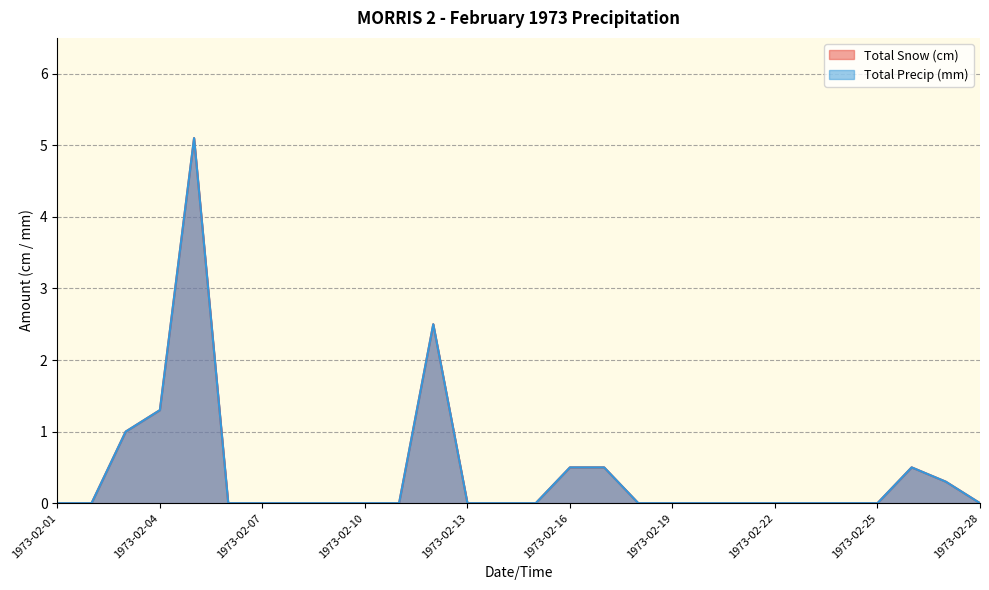

Which series has the largest total across all categories?

Total Snow (cm)